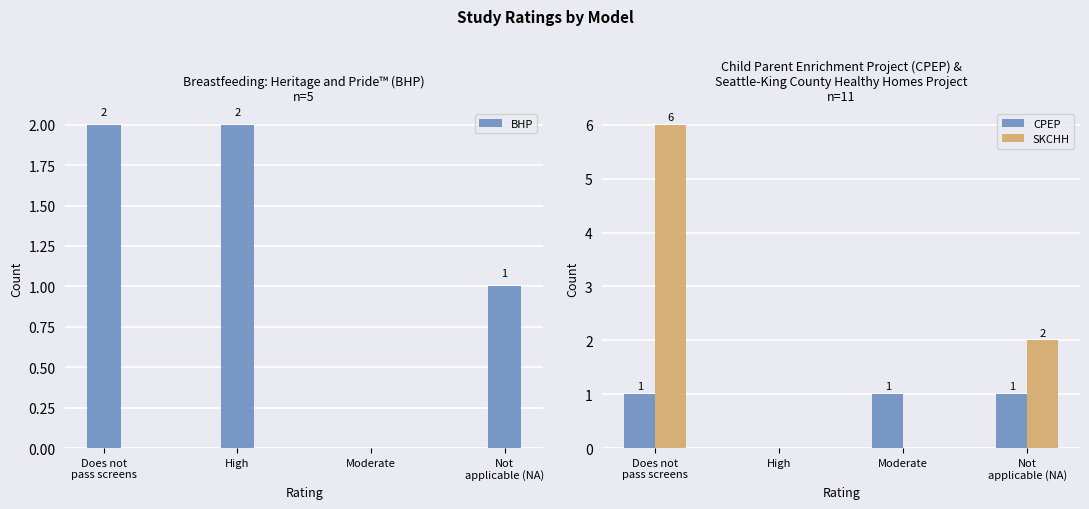

The CPEP series shows -1 at High. True or false?

False